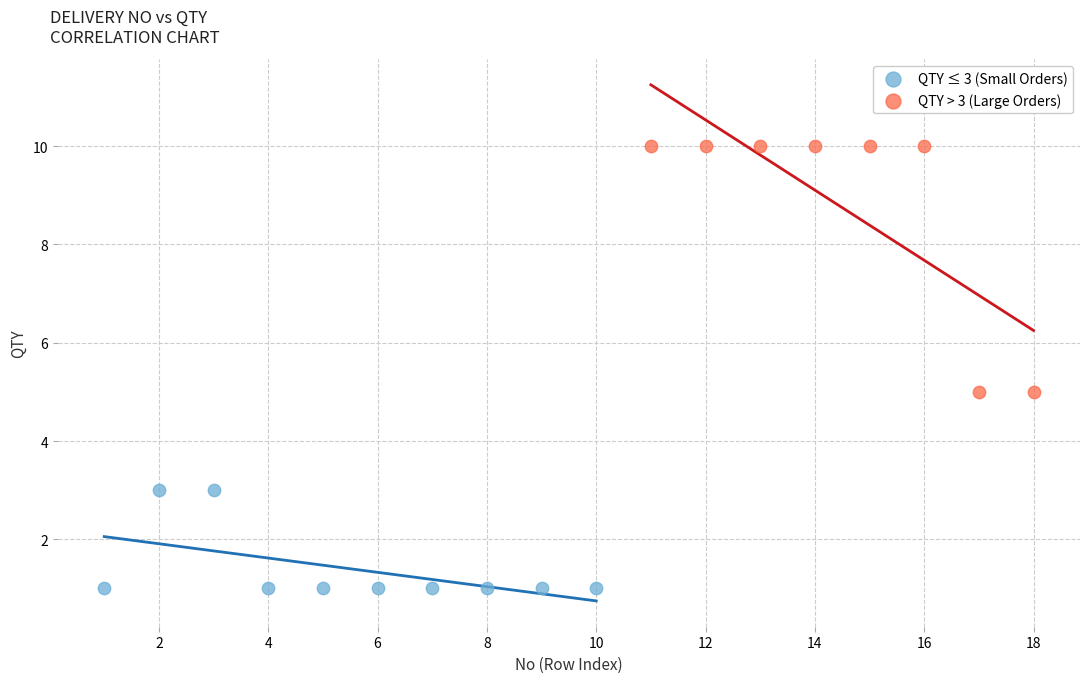

Which series has the largest Y range (max minus min)?

QTY > 3 (Large Orders)